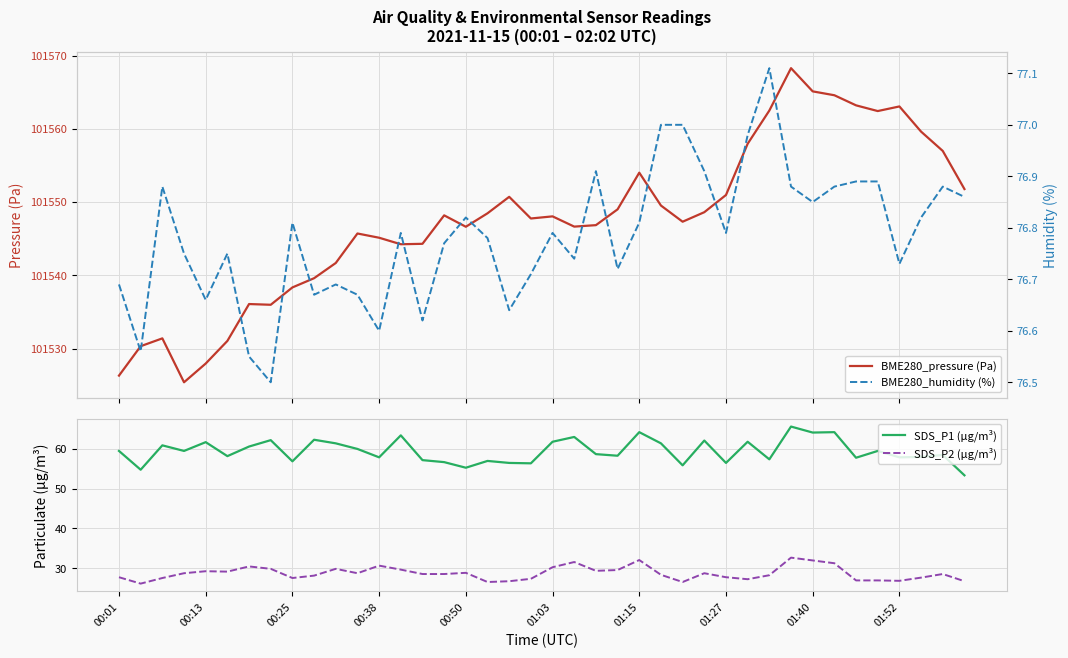

At 11, list the series in order from largest to smallest.

BME280_pressure (Pa), BME280_humidity (%), SDS_P1 (µg/m³), SDS_P2 (µg/m³)